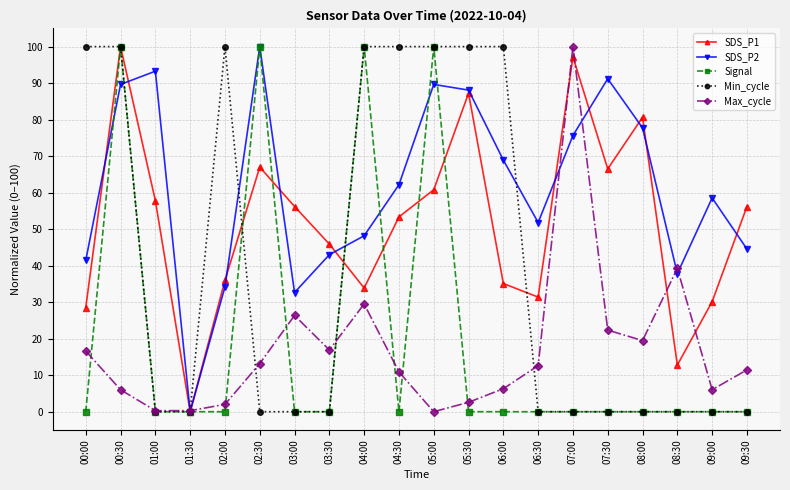

How many data points in SDS_P1 are above 56?

10